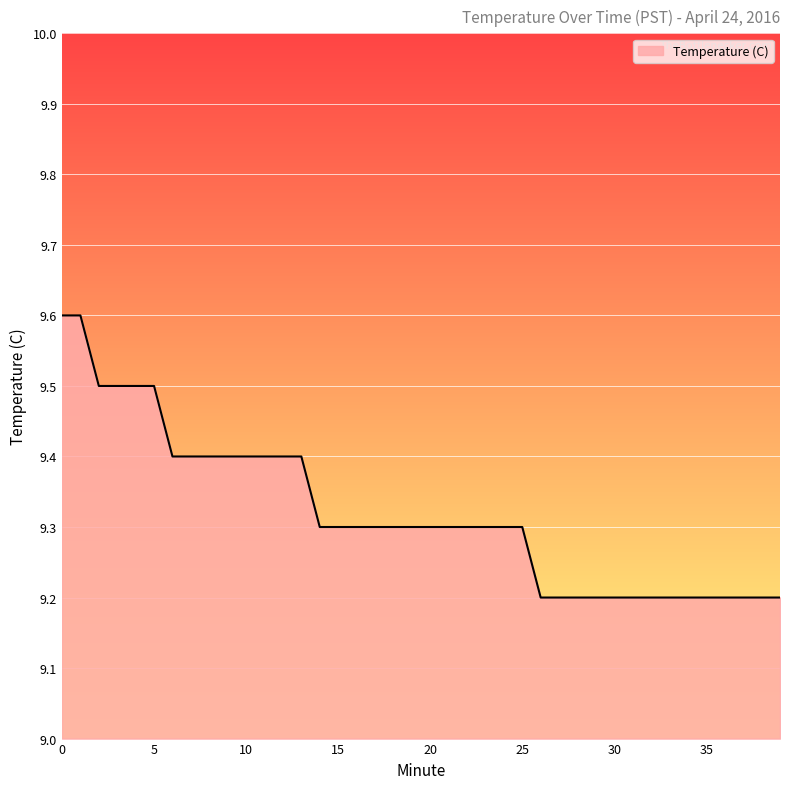

What is the greatest value displayed?

9.6